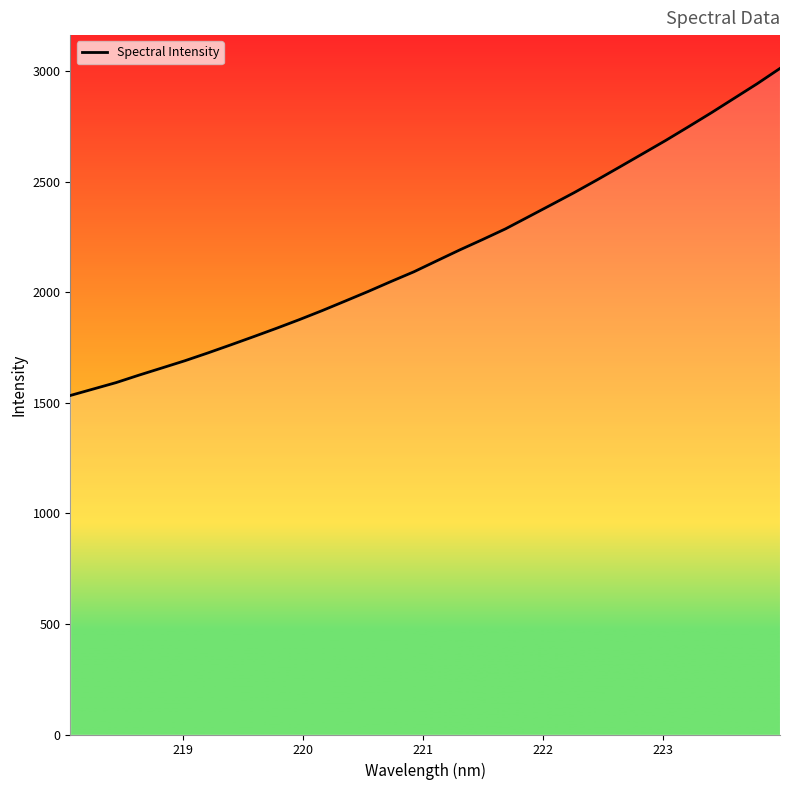

What is the maximum value shown in the chart?

3013.1